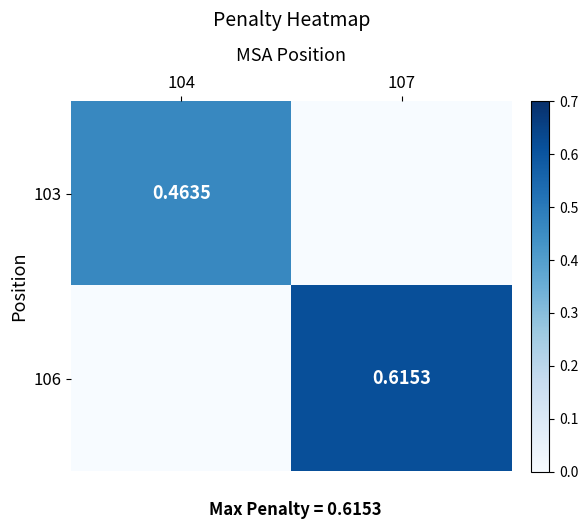

What is the spread (max minus min) of values at 104?

0.5